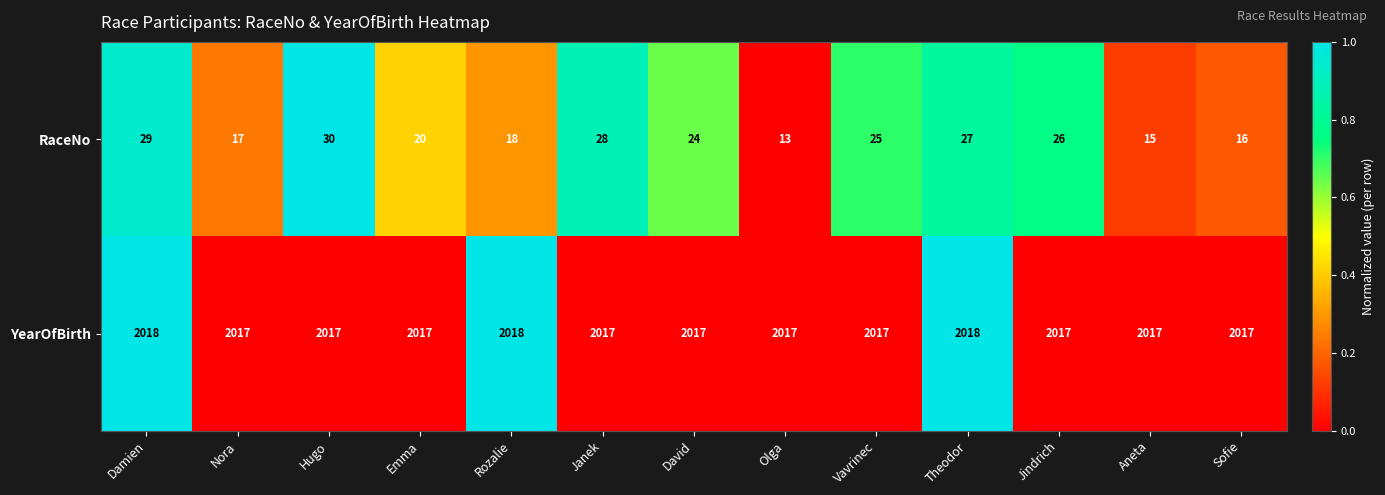

True or false: RaceNo has a value of 27 at Theodor.

True